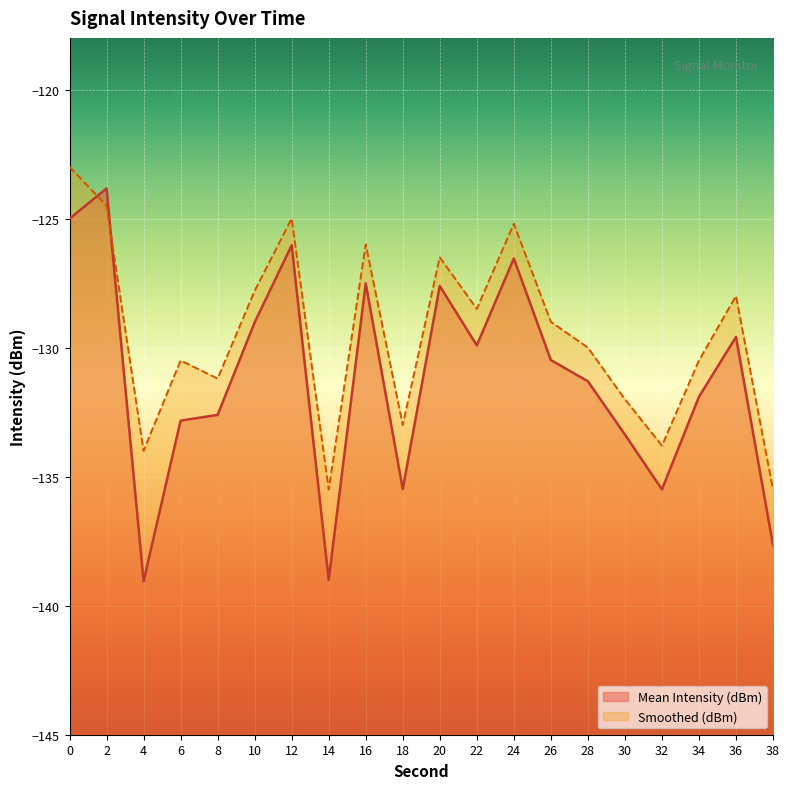

Is the value of Mean Intensity (dBm) at 12 greater than the value of Smoothed (dBm) at 0?

No